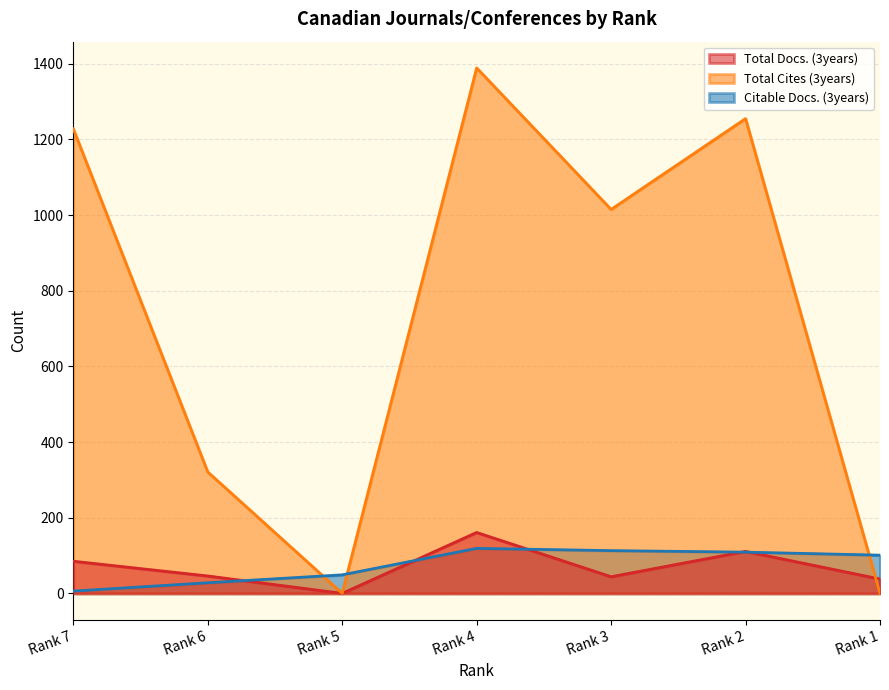

What is the total value across all series at Rank 6?

395